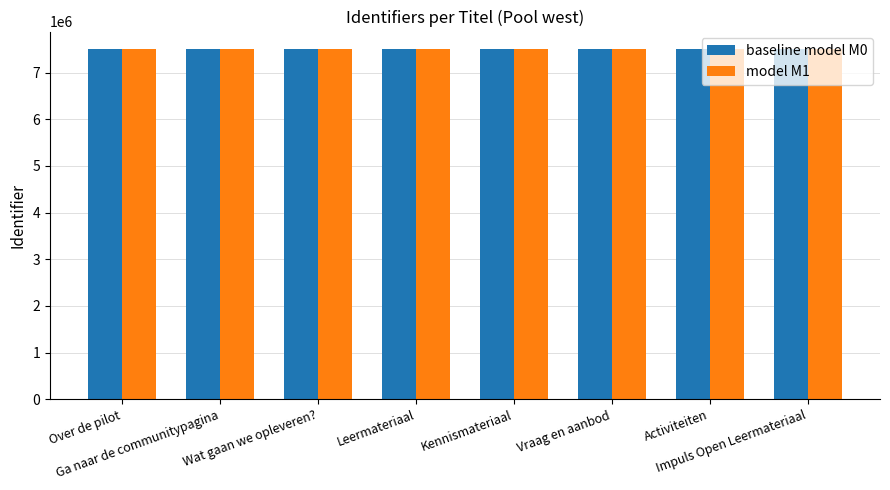

What is the sum of all baseline model M0 values?

60015751